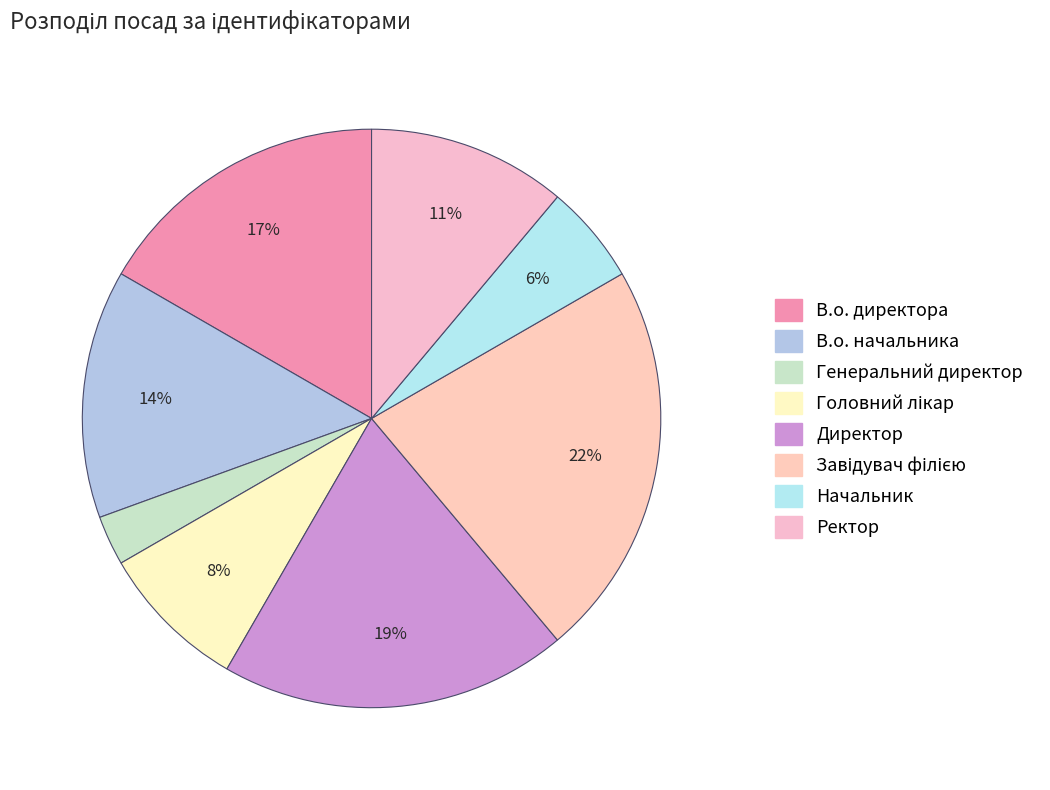

How many segments does this pie chart have?

8